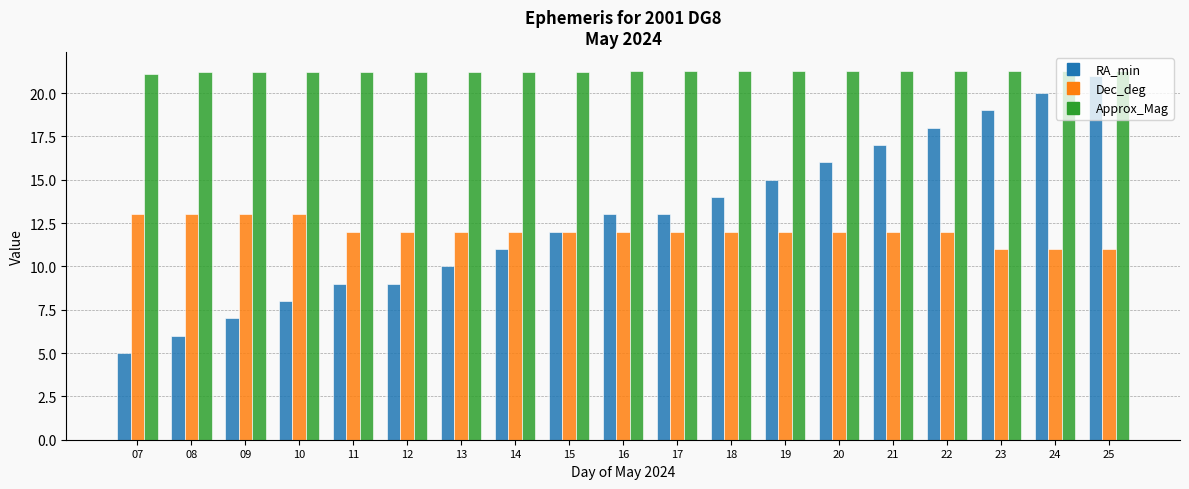

Reading right to left, list all the values displayed in this chart.

RA_min: 25=21.0	24=20.0	23=19.0	22=18.0	21=17.0	20=16.0	19=15.0	18=14.0	17=13.0	16=13.0	15=12.0	14=11.0	13=10.0	12=9.0	11=9.0	10=8.0	09=7.0	08=6.0	07=5.0
Dec_deg: 25=11.0	24=11.0	23=11.0	22=12.0	21=12.0	20=12.0	19=12.0	18=12.0	17=12.0	16=12.0	15=12.0	14=12.0	13=12.0	12=12.0	11=12.0	10=13.0	09=13.0	08=13.0	07=13.0
Approx_Mag: 25=21.3	24=21.3	23=21.3	22=21.3	21=21.3	20=21.3	19=21.3	18=21.3	17=21.3	16=21.3	15=21.2	14=21.2	13=21.2	12=21.2	11=21.2	10=21.2	09=21.2	08=21.2	07=21.1